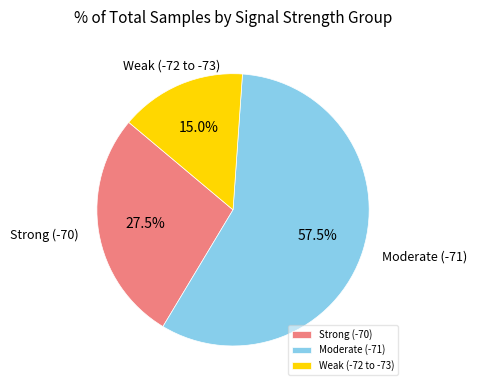

Which category has the smallest portion of the pie?

Weak (-72 to -73)